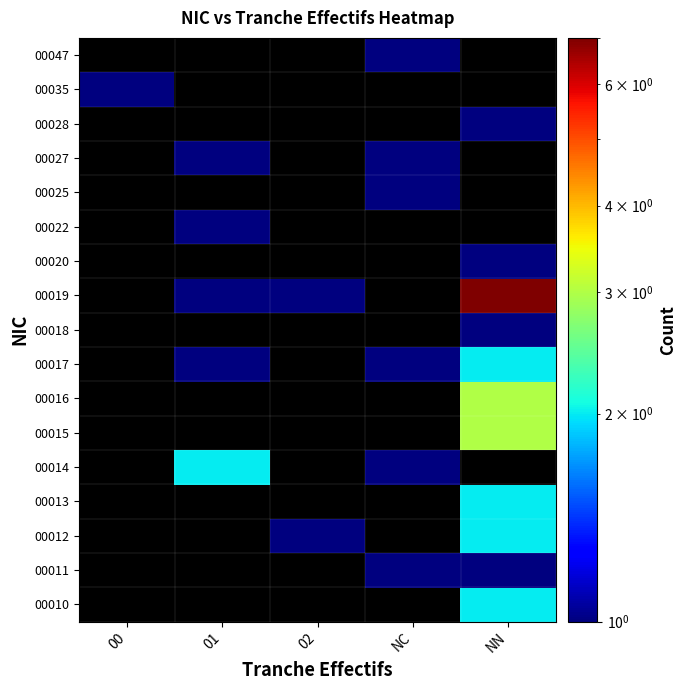

At which category does the chart reach its peak across all series?

NN